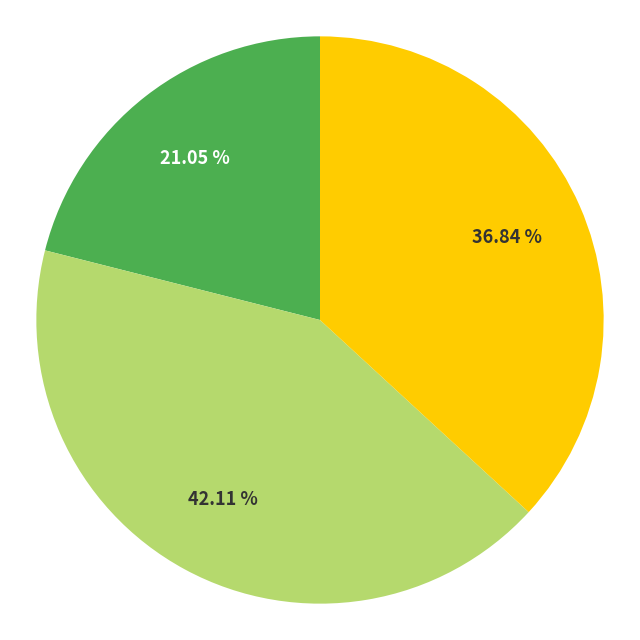

Does any single category account for the majority?

No